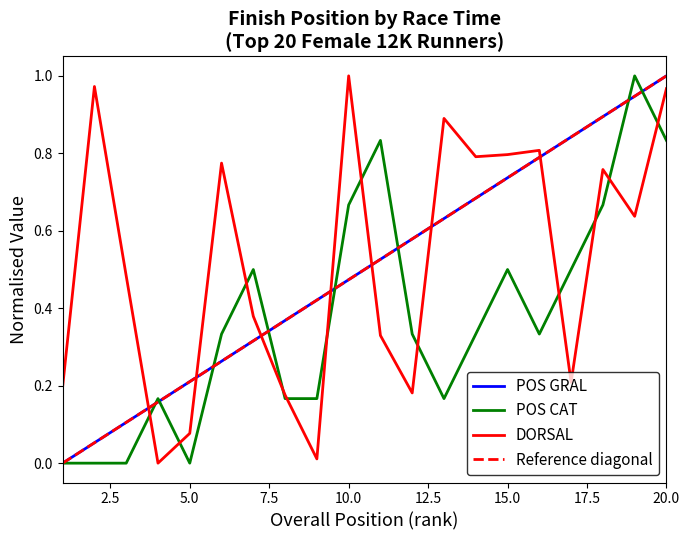

At which label does DORSAL reach its peak?

10.0